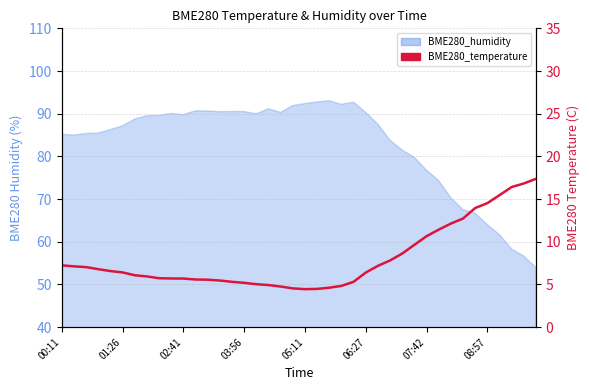

What is the average value?

8.0